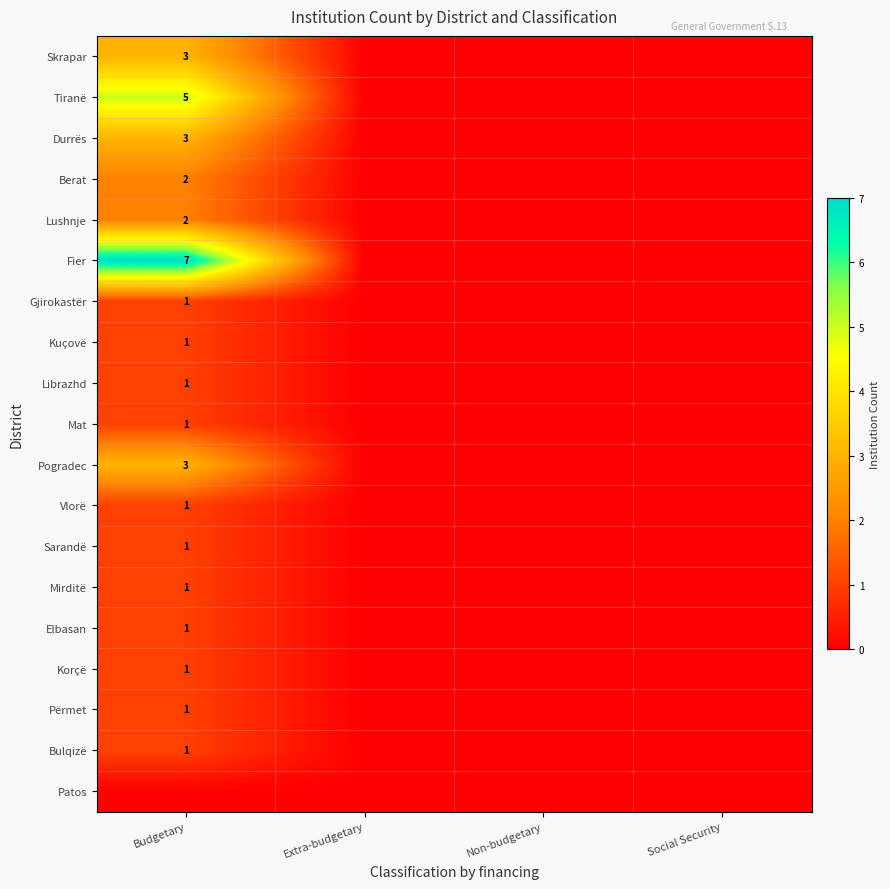

Is it true that Vlorë equals 1 at Budgetary?

True